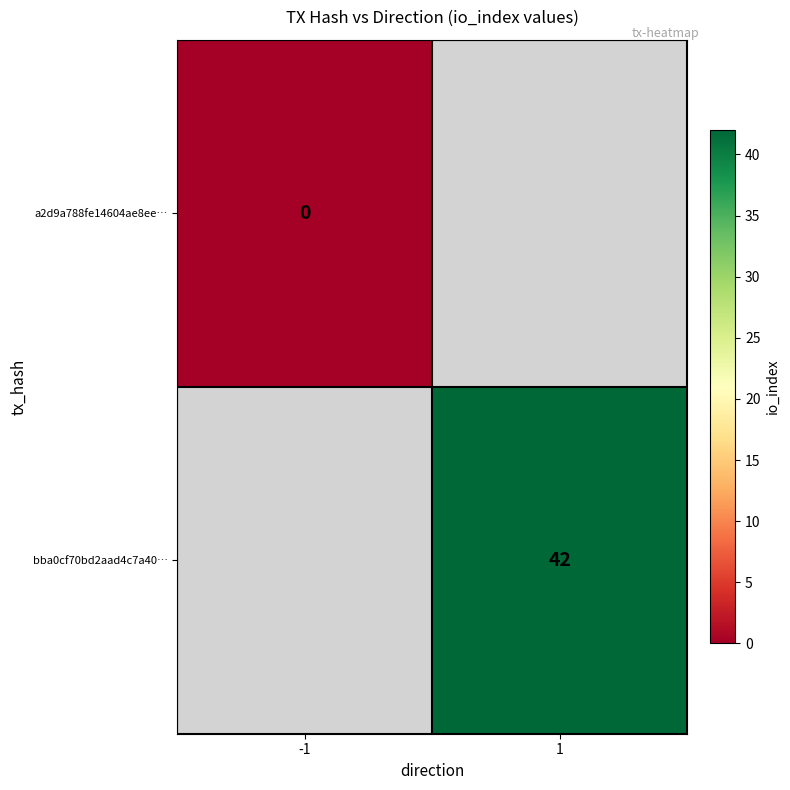

Is it true that bba0cf70bd2aad4c7a40… equals 42 at 1?

True